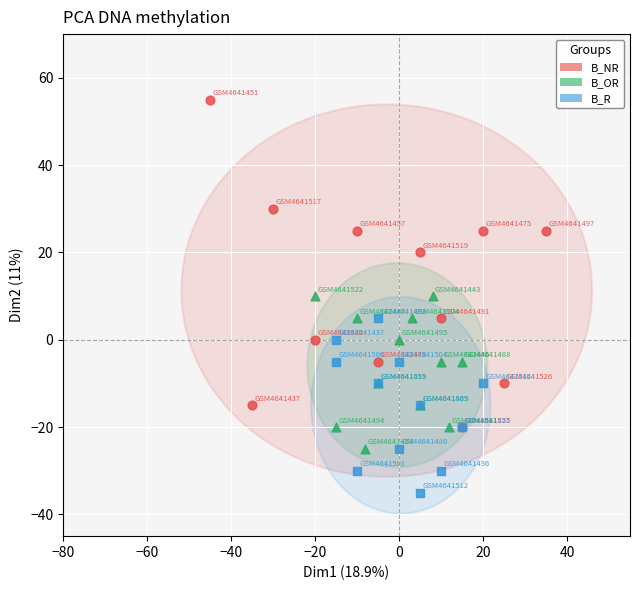

Which series contains the lowest Y value?

B_R